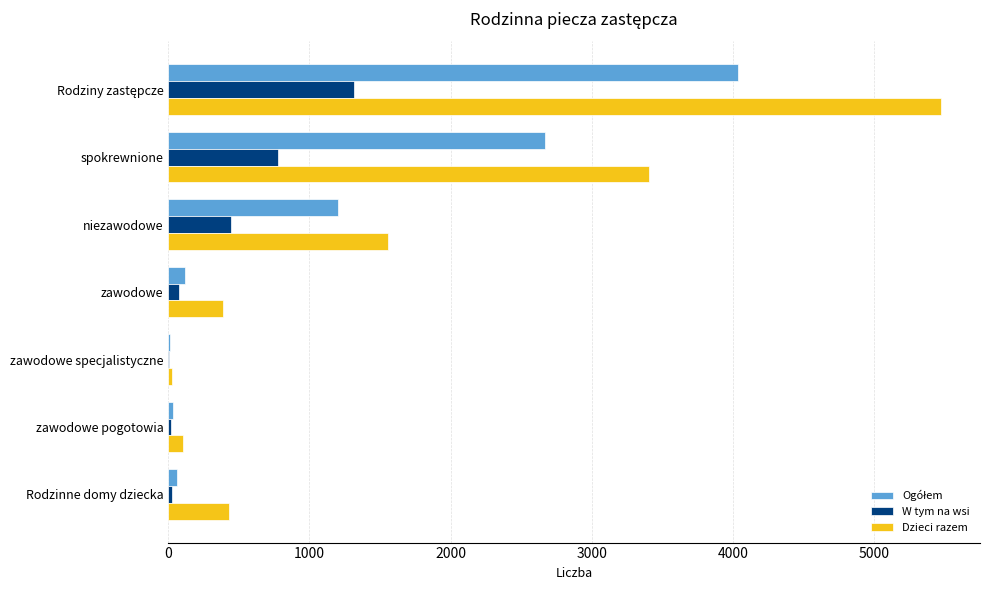

What is the maximum value shown in the chart?

5479